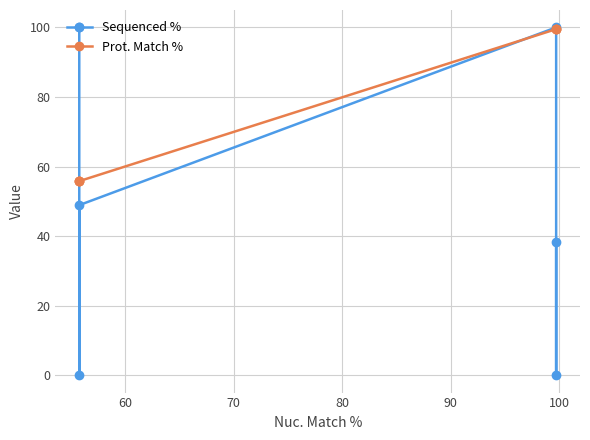

Which series has the largest range (max minus min)?

Sequenced %